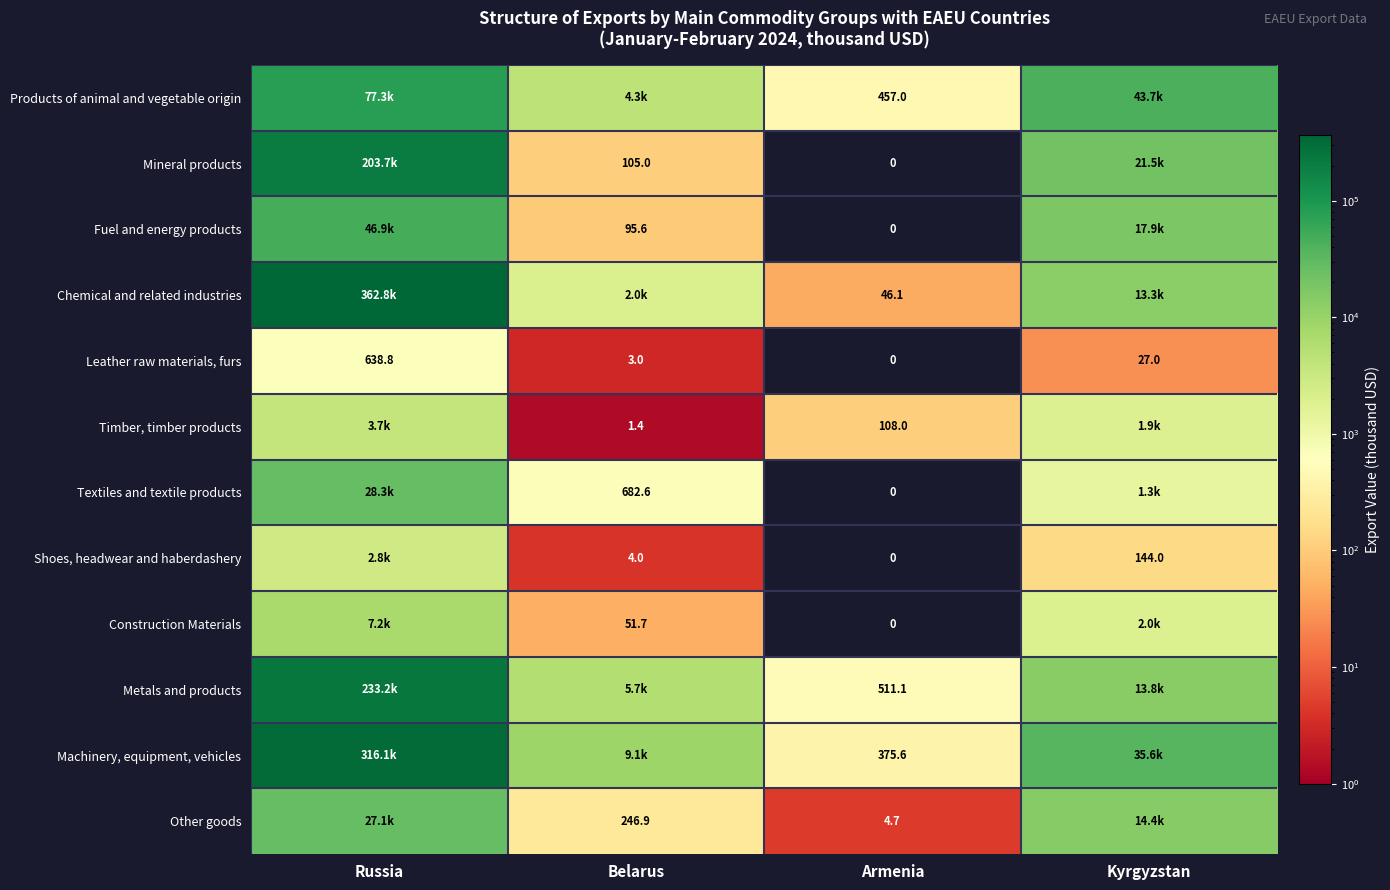

Between Belarus and Russia, which is larger?

Russia